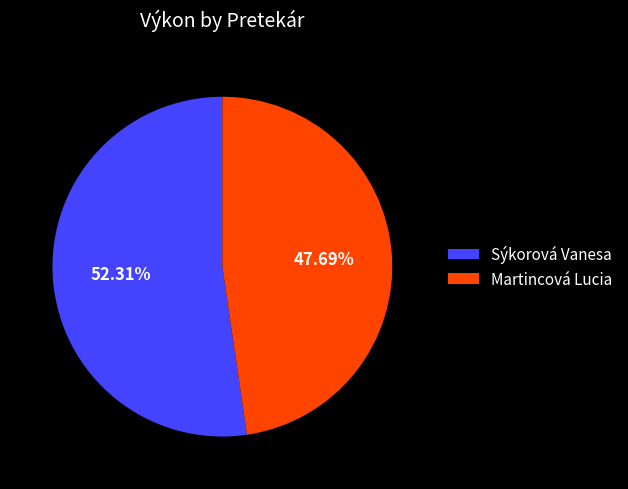

Does any single category account for the majority?

Yes